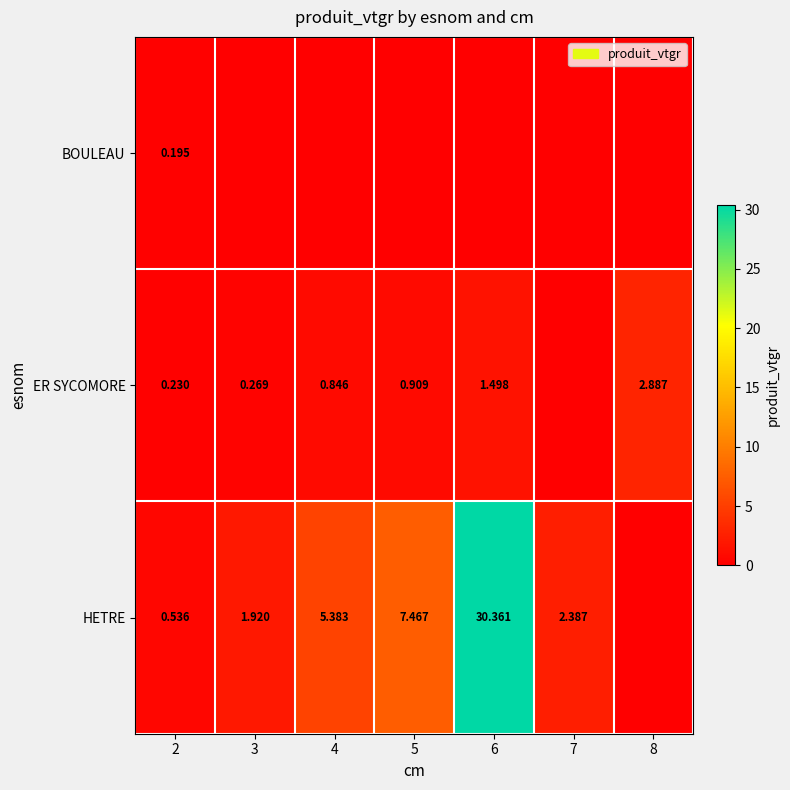

Which has a higher value, 4 or 8?

4